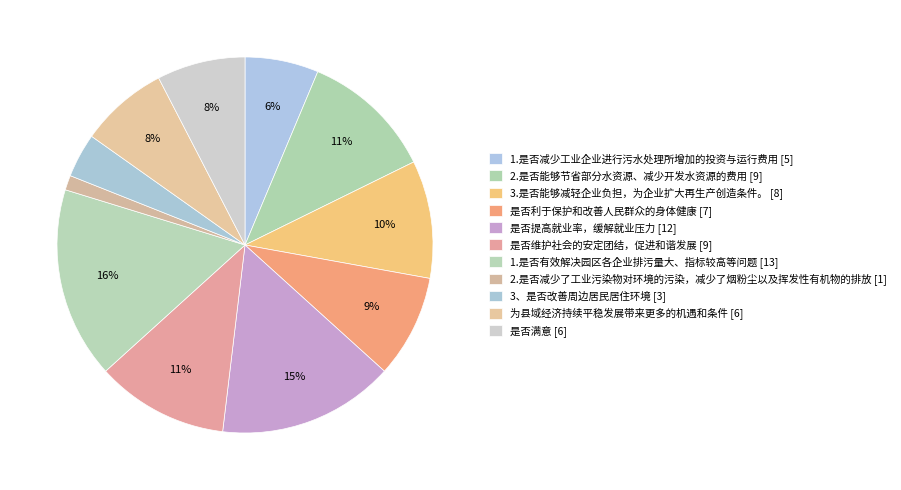

Rank the categories by value from lowest to highest.

2.是否减少了工业污染物对环境的污染，减少了烟粉尘以及挥发性有机物的排放, 3、是否改善周边居民居住环境, 1.是否减少工业企业进行污水处理所增加的投资与运行费用, 为县域经济持续平稳发展带来更多的机遇和条件, 是否满意, 是否利于保护和改善人民群众的身体健康, 3.是否能够减轻企业负担，为企业扩大再生产创造条件。, 2.是否能够节省部分水资源、减少开发水资源的费用, 是否维护社会的安定团结，促进和谐发展, 是否提高就业率，缓解就业压力, 1.是否有效解决园区各企业排污量大、指标较高等问题